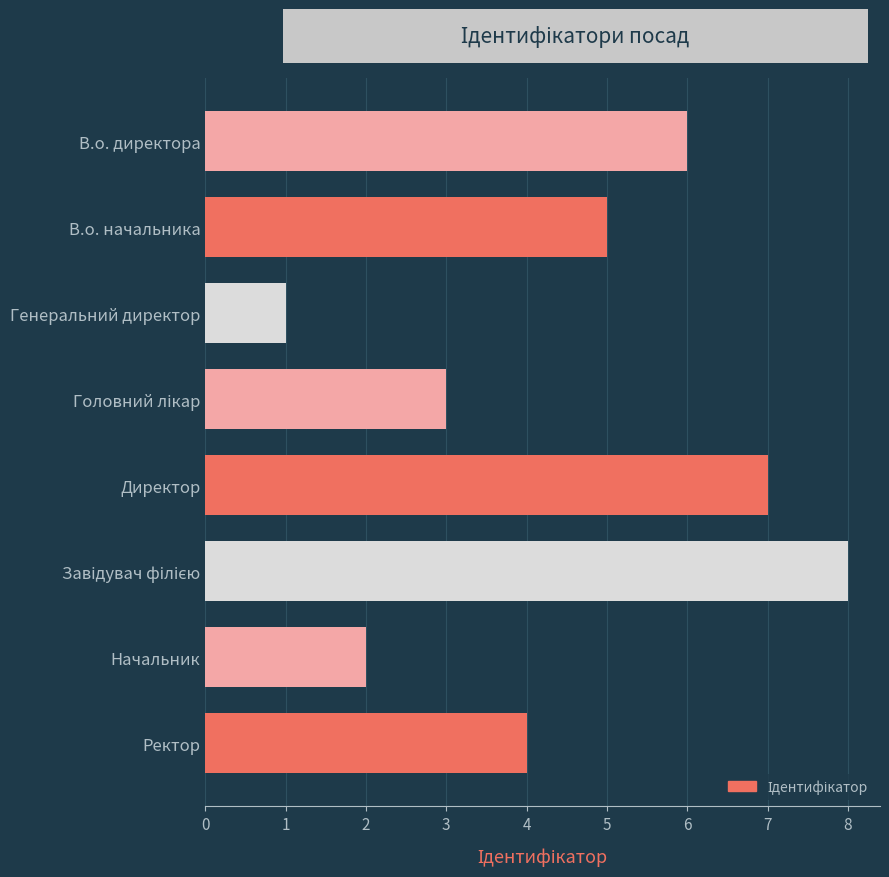

Reading top to bottom, list all the values displayed in this chart.

6	5	1	3	7	8	2	4